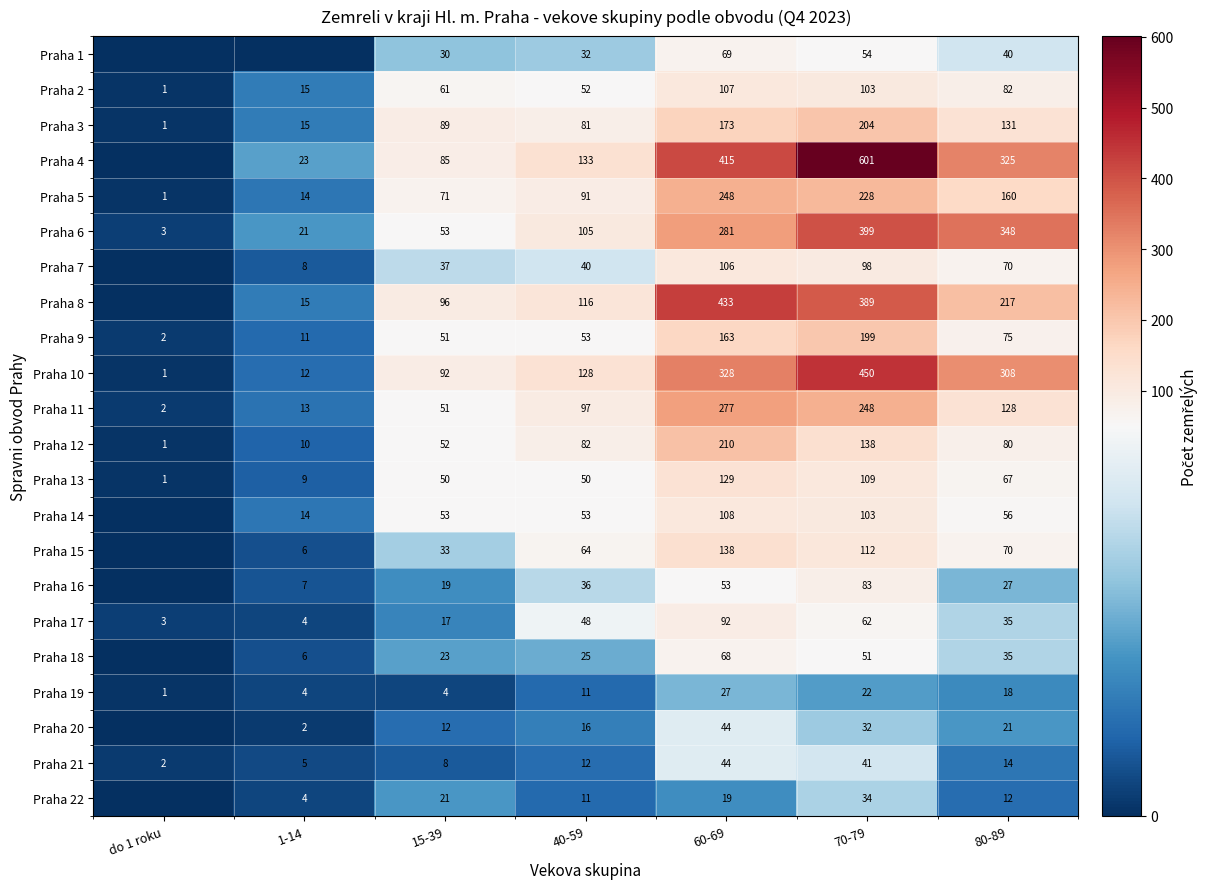

What is the total value across all series at 60-69?

3532